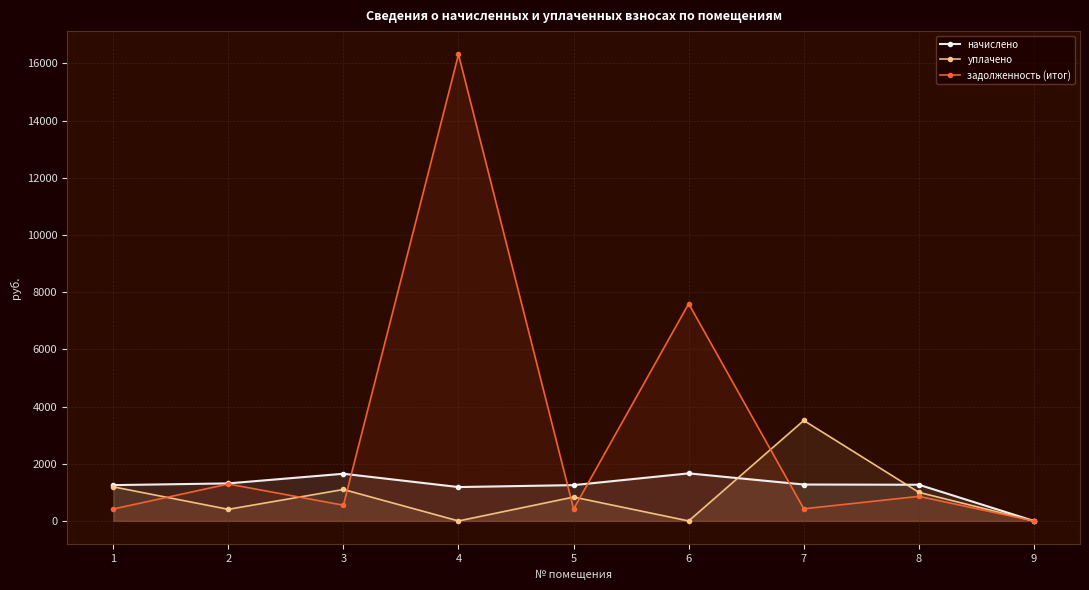

Between 1 and 7, which series saw the biggest shift?

уплачено